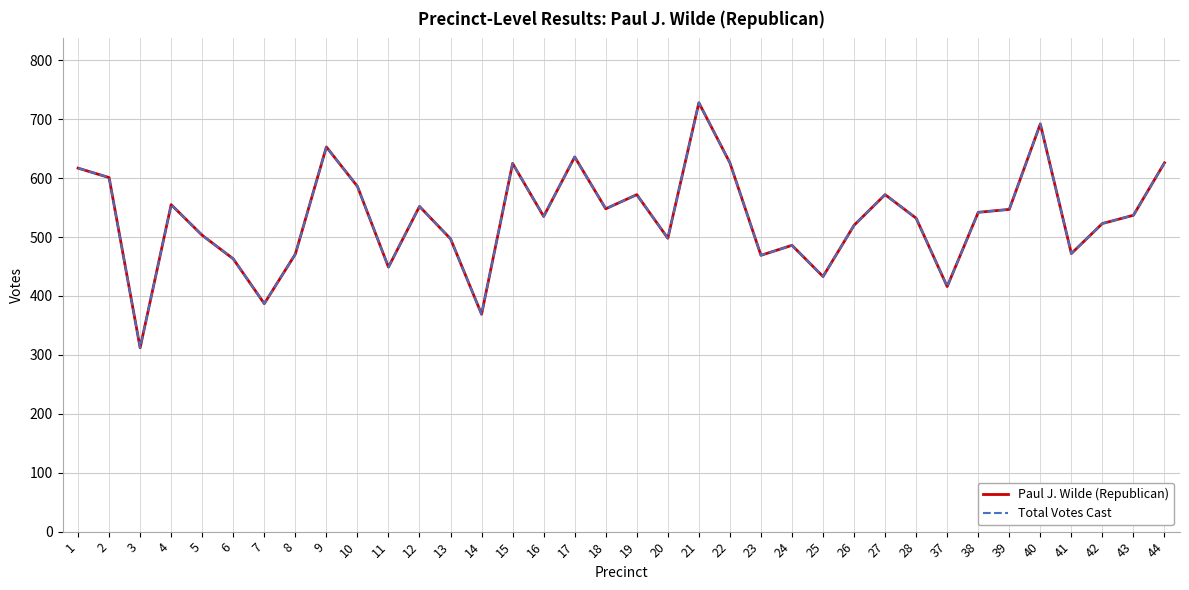

At which category does Total Votes Cast reach its first local valley?

3